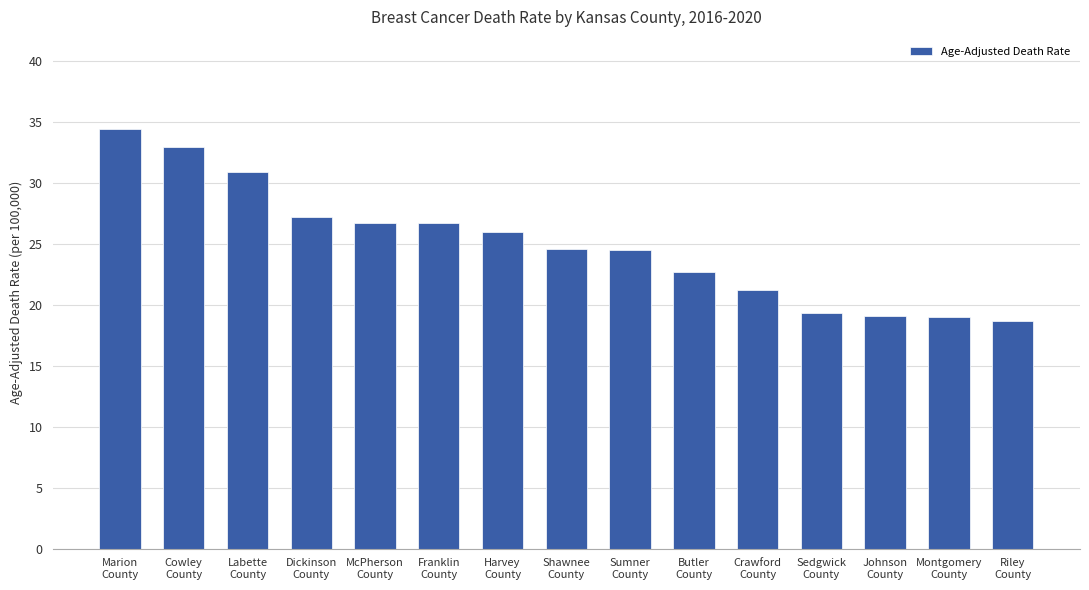

What is the maximum value shown in the chart?

34.4